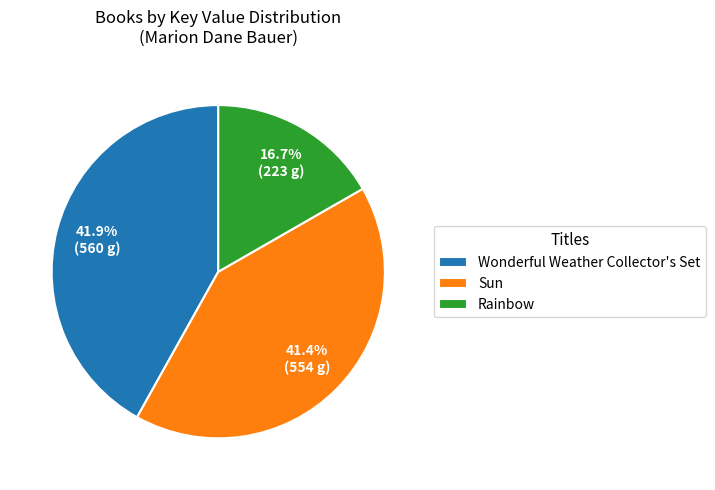

Approximately how many times larger is the value at Wonderful Weather Collector's Set compared to Sun?

1.0